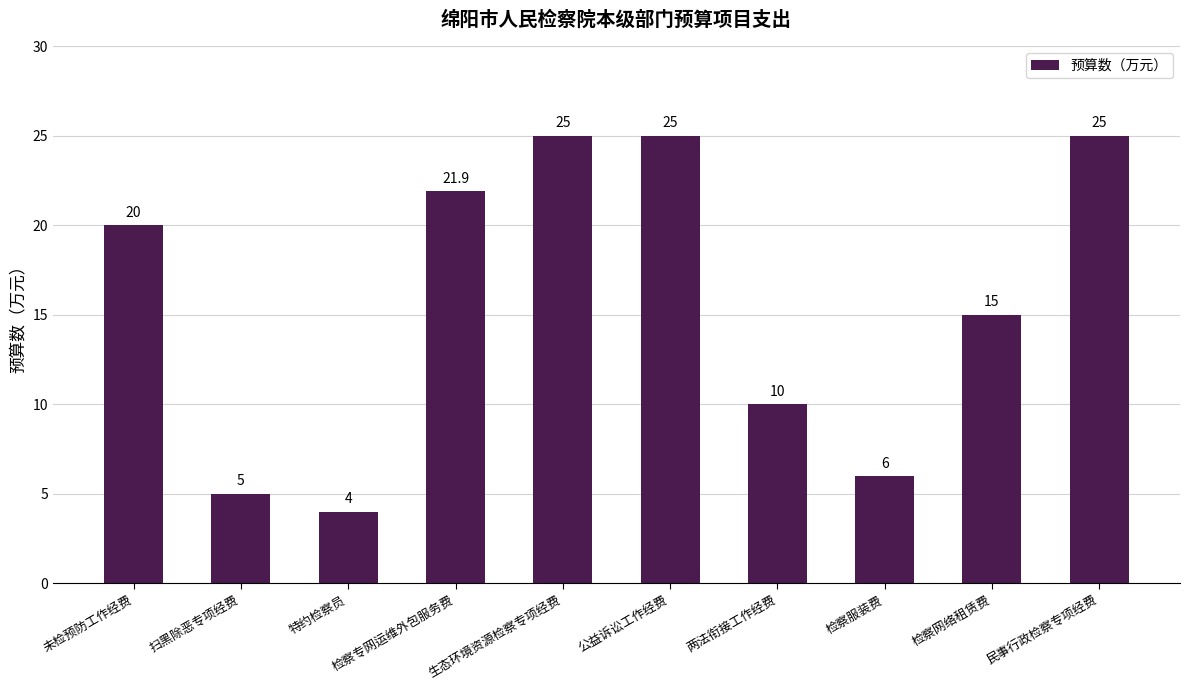

What is the label of the 5th bar from the right?

公益诉讼工作经费